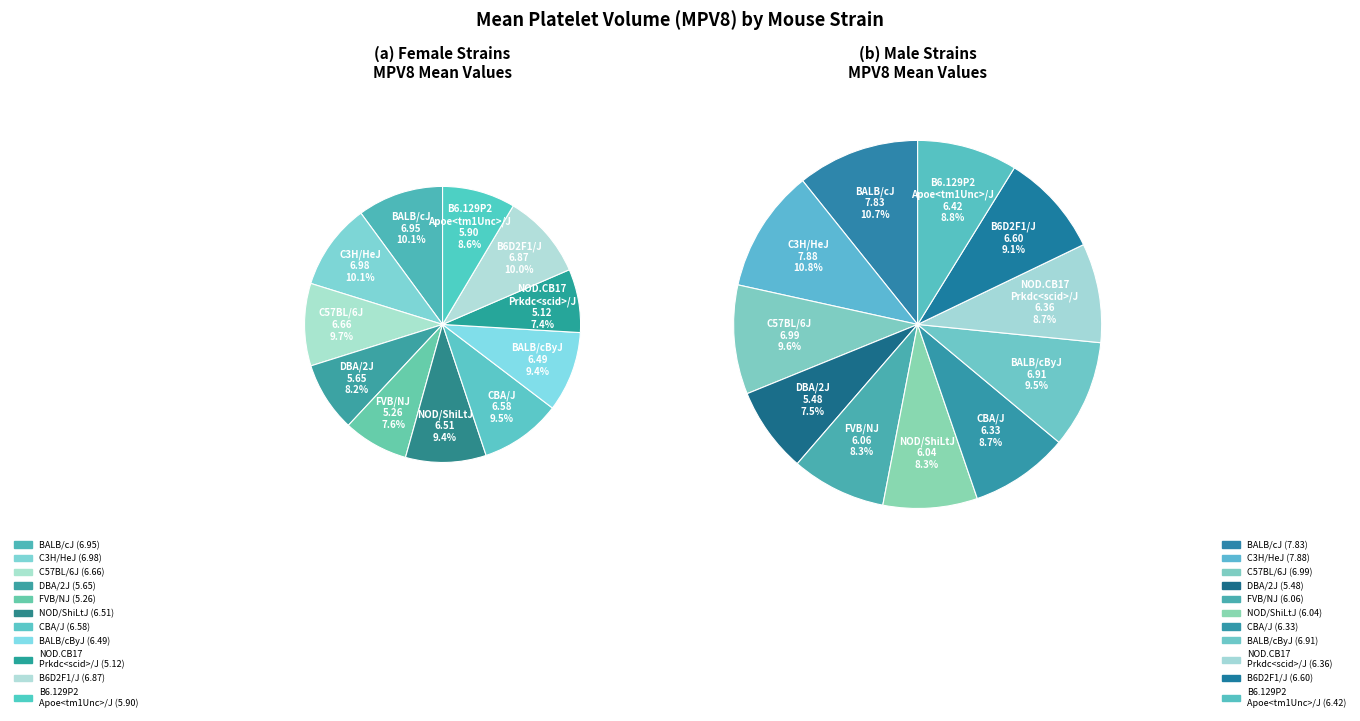

Which category has the smallest portion of the pie?

NOD.CB17-Prkdc<scid>/J (f)